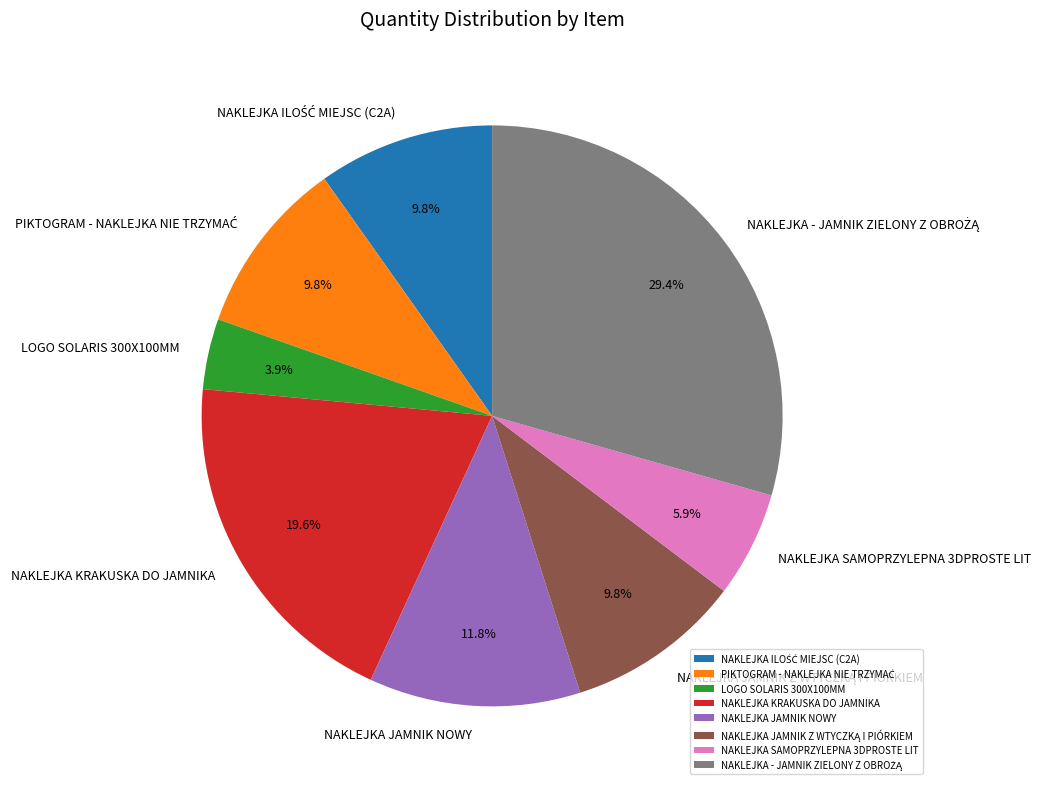

Between NAKLEJKA KRAKUSKA DO JAMNIKA and NAKLEJKA SAMOPRZYLEPNA 3DPROSTE LIT, which is larger?

NAKLEJKA KRAKUSKA DO JAMNIKA